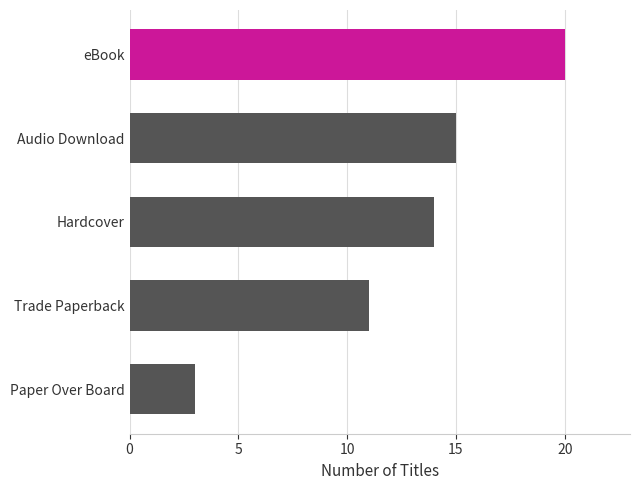

How many data points does each series have?

5